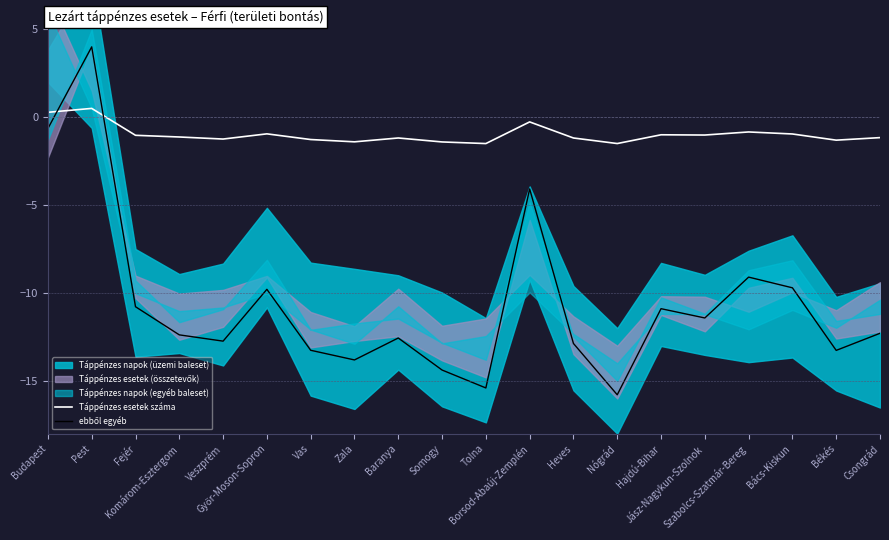

The value of ebből egyéb at Jász-Nagykun-Szolnok is -16.6. True or false?

False